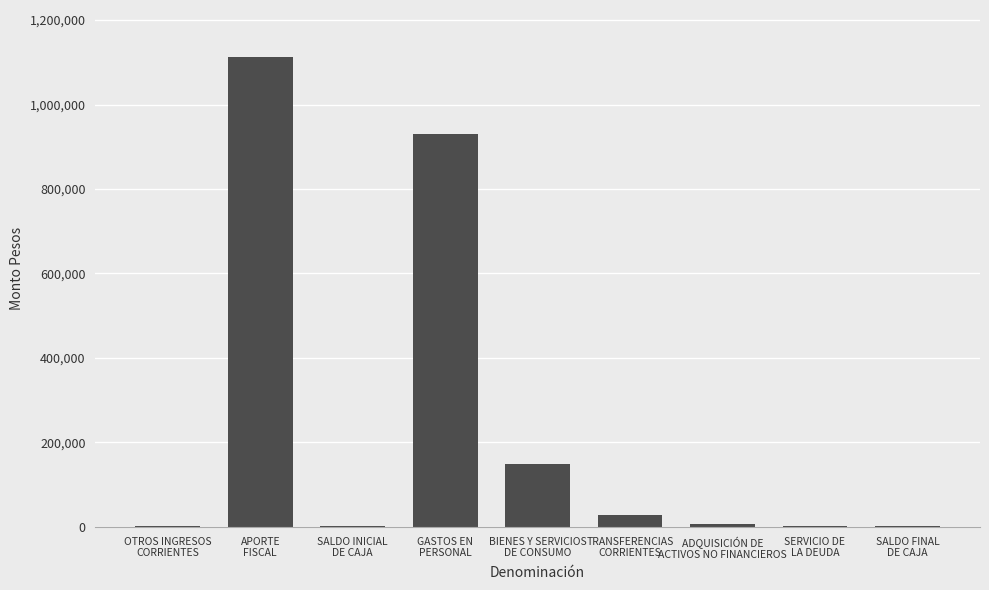

At which label is the value closest to 556781?

GASTOS EN
PERSONAL